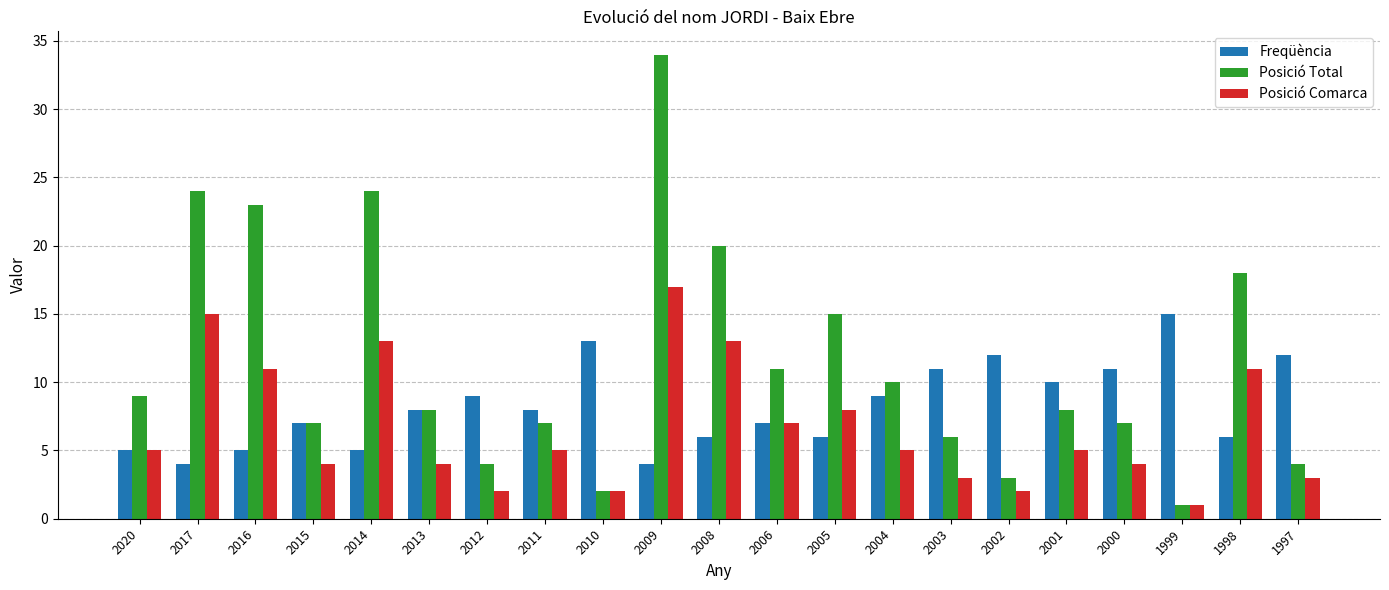

Count the number of categories in the chart.

21